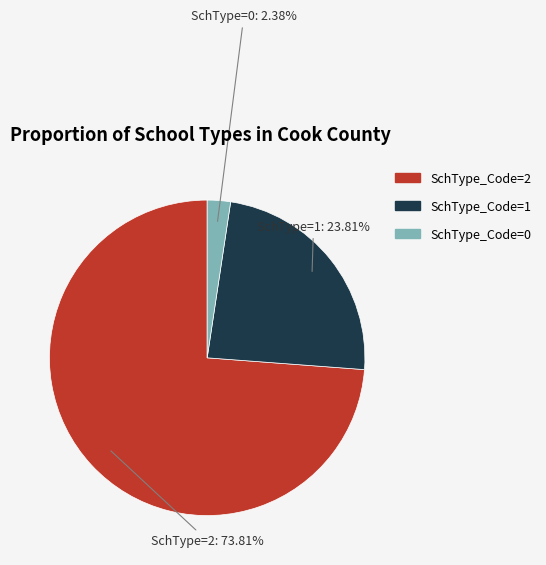

Is there any slice that represents more than half of the pie?

Yes